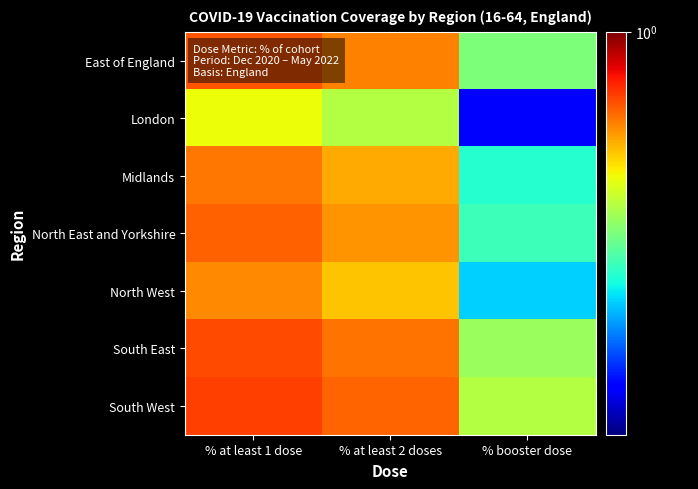

How many categories are shown in the chart?

3